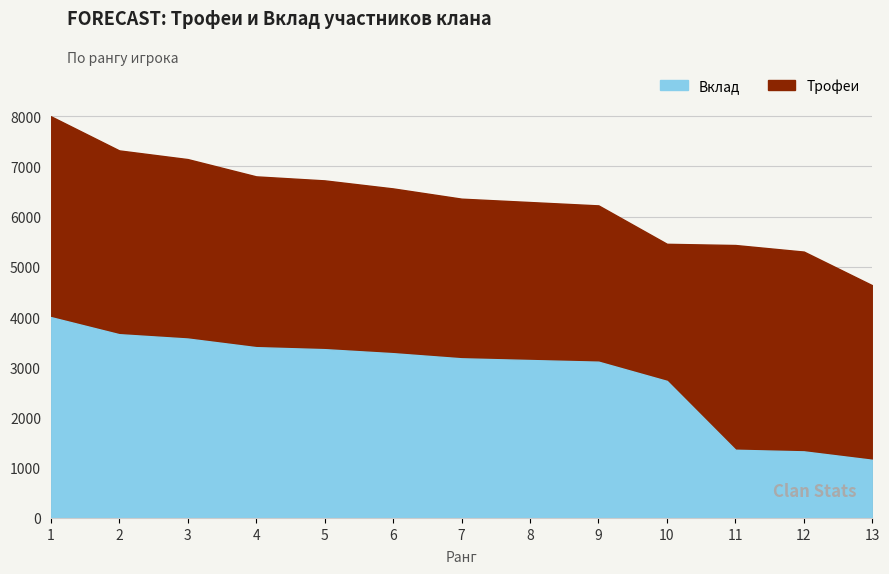

Is it true that Вклад equals 3573 at 3?

True